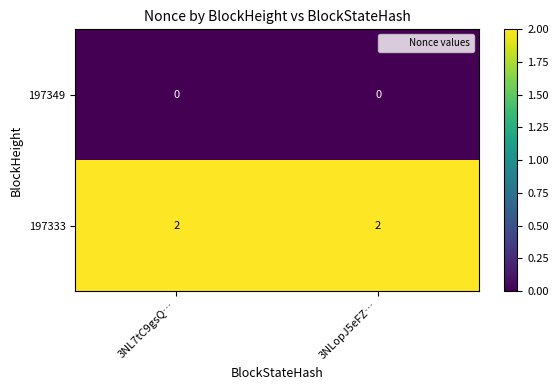

Rank the series by their maximum value, from lowest to highest.

197349, 197333